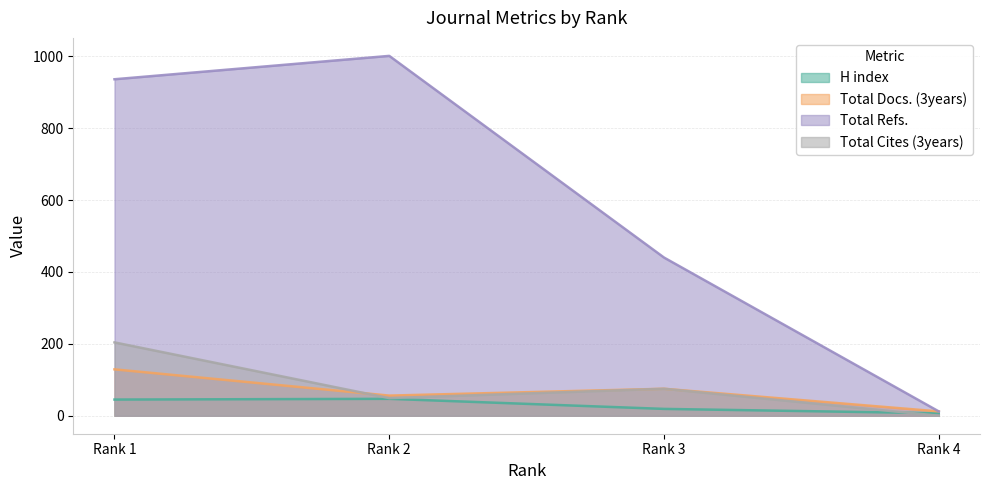

At which label is Total Cites (3years) closest to 102?

Rank 3